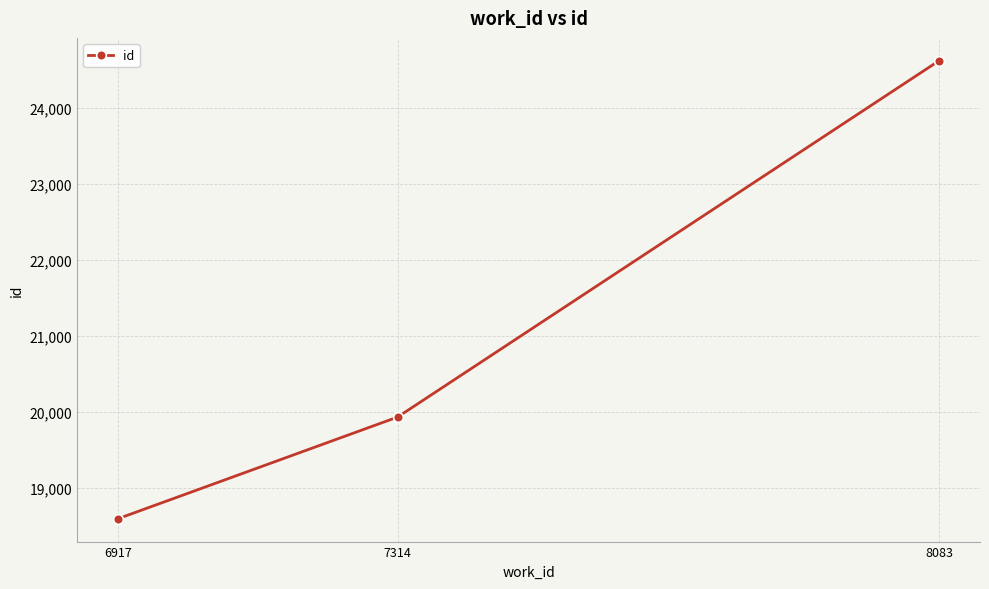

Does the chart have visible grid lines?

Yes